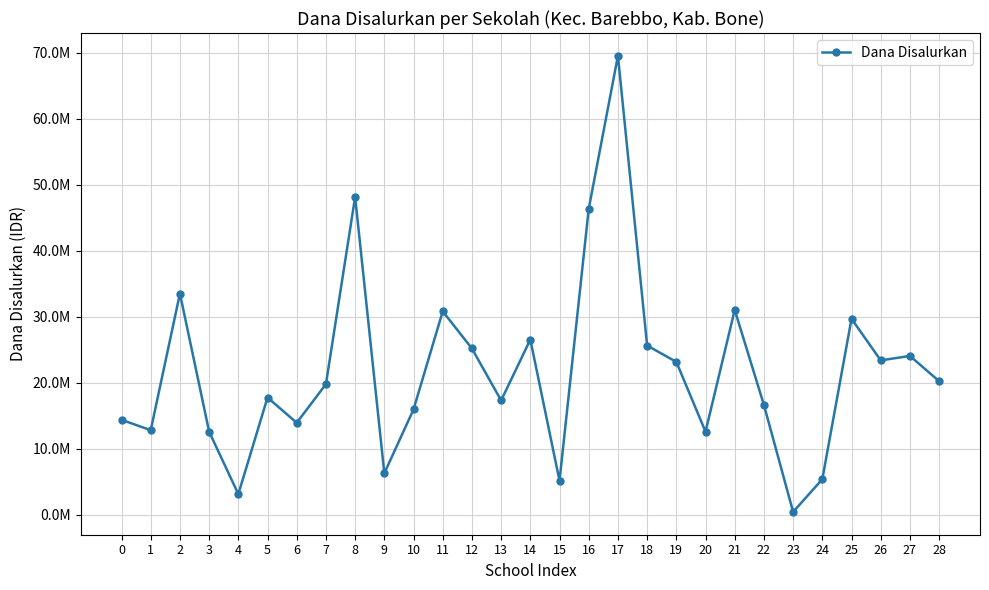

What is the value of the 27th point from the left?

23400000